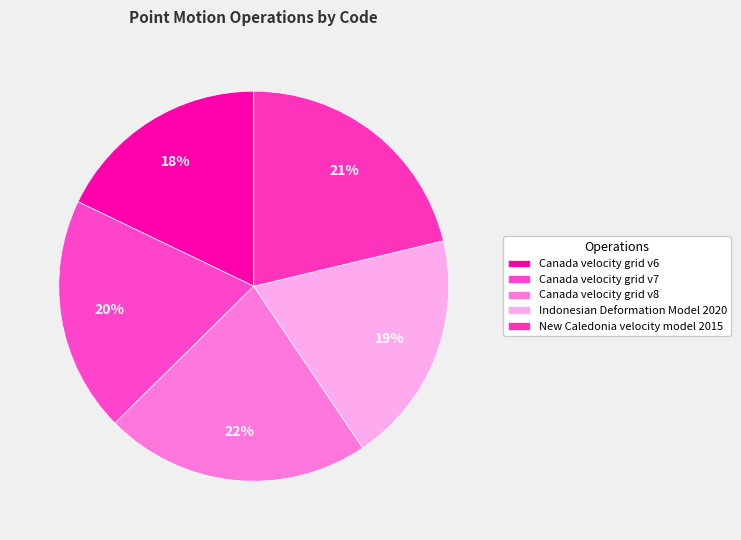

The Canada velocity grid v6 slice represents 18% of the pie. True or false?

True